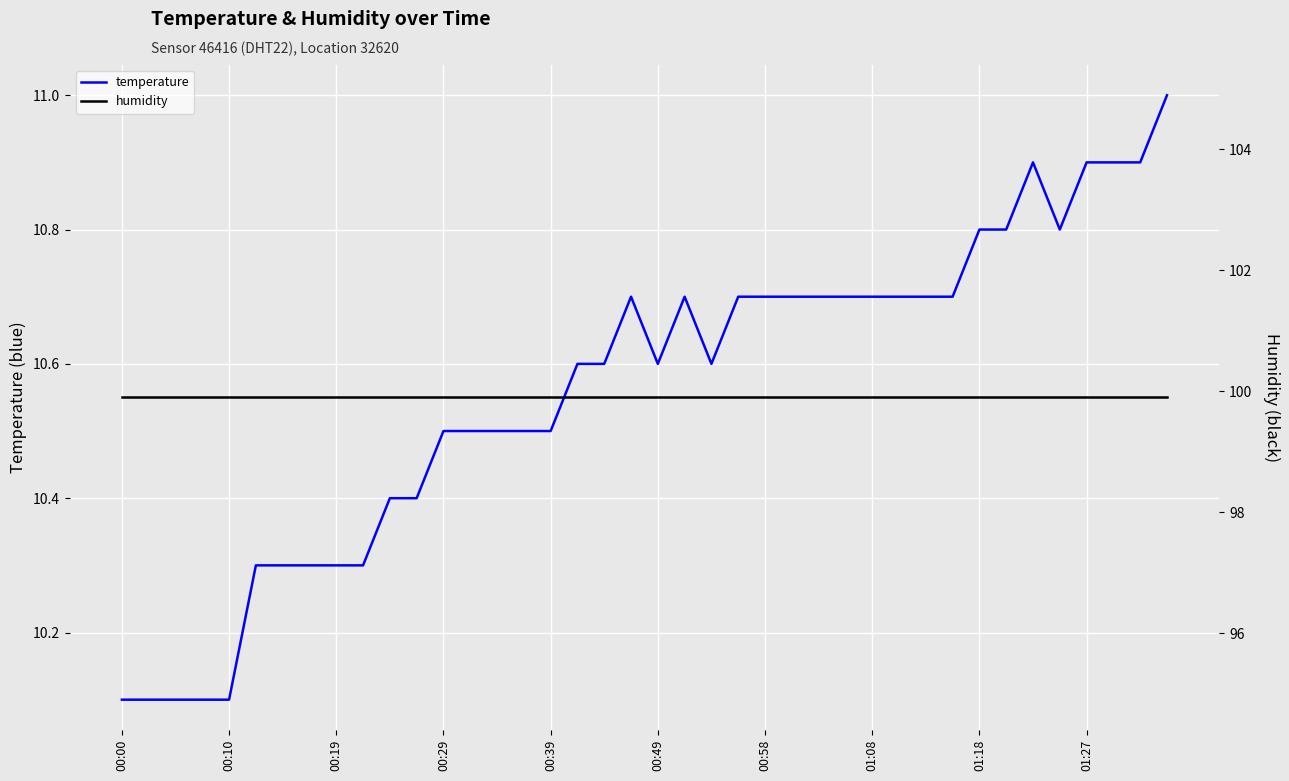

The temperature series shows 14.5 at 00:29. True or false?

False